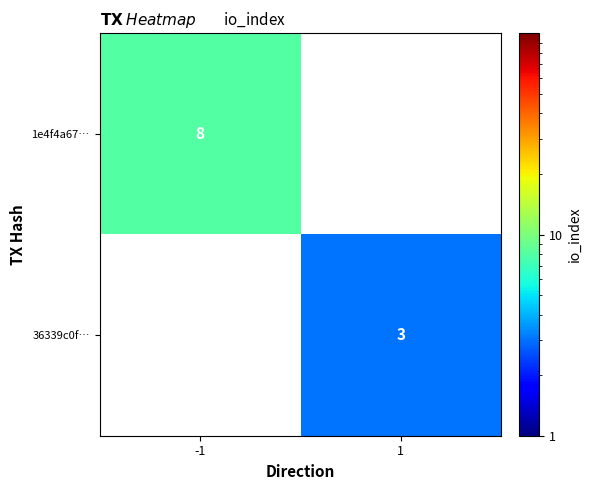

The 1e4f4a67… series shows 3 at -1. True or false?

False